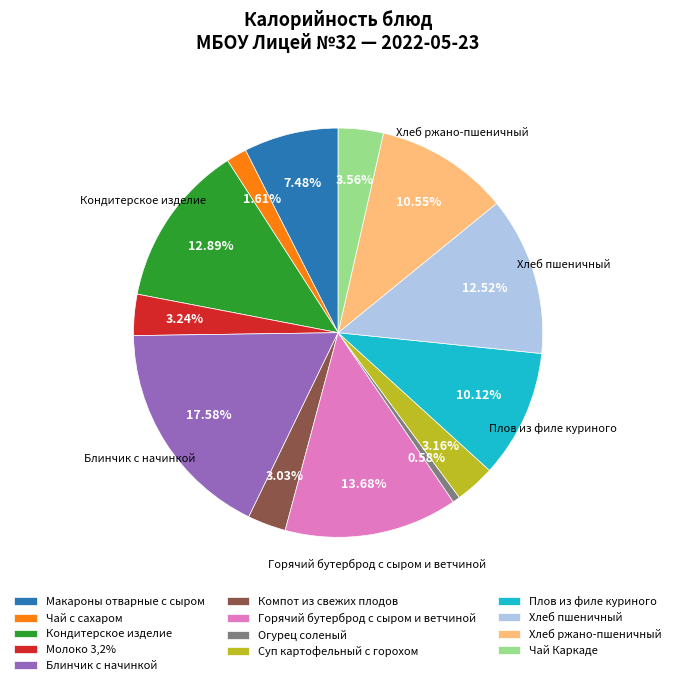

To the nearest percent, what is the difference between the largest and smallest slice percentages?

17%